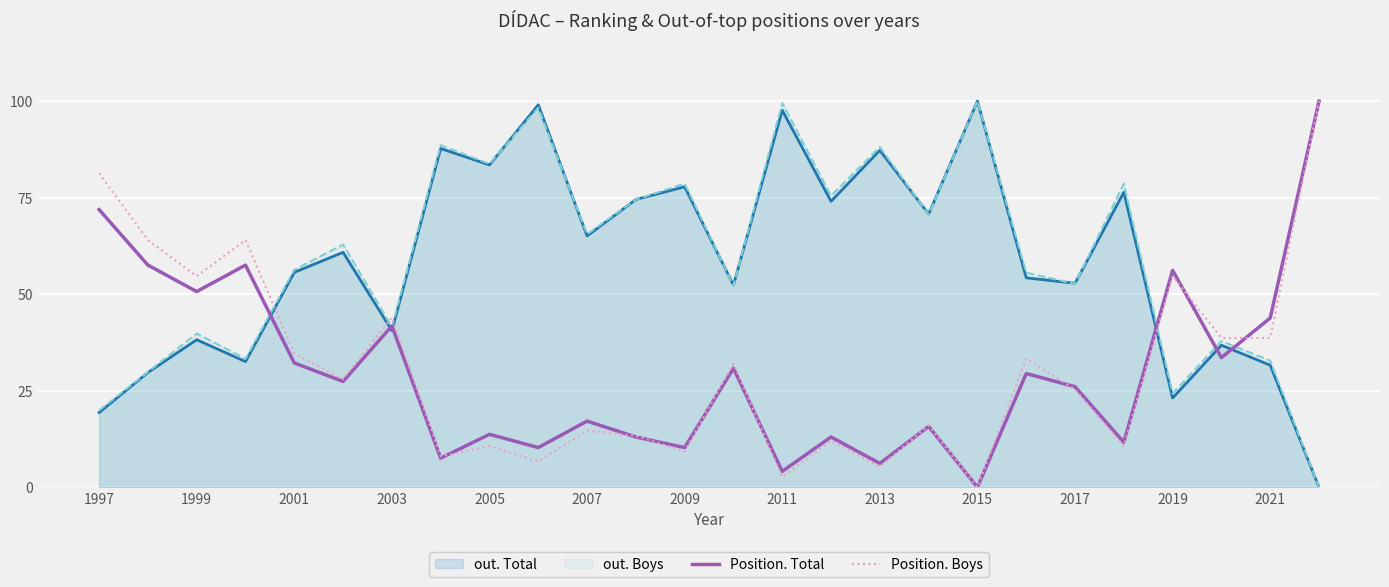

What is the difference between the second highest and minimum values in the Position. Total series?

71.9